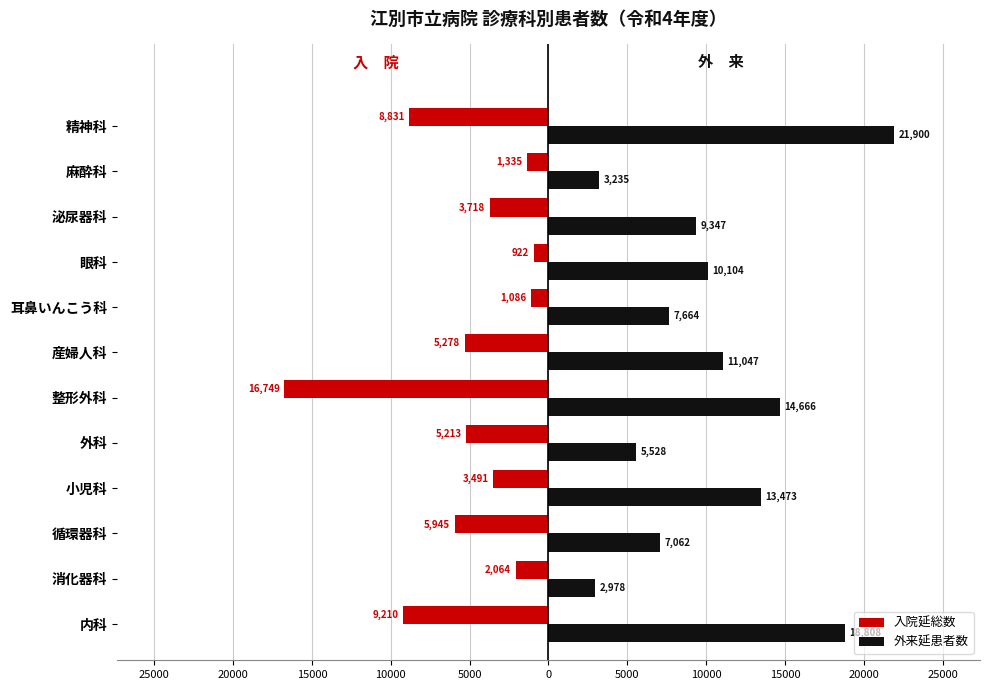

What are all the series names shown in the legend?

入院延総数, 外来延患者数